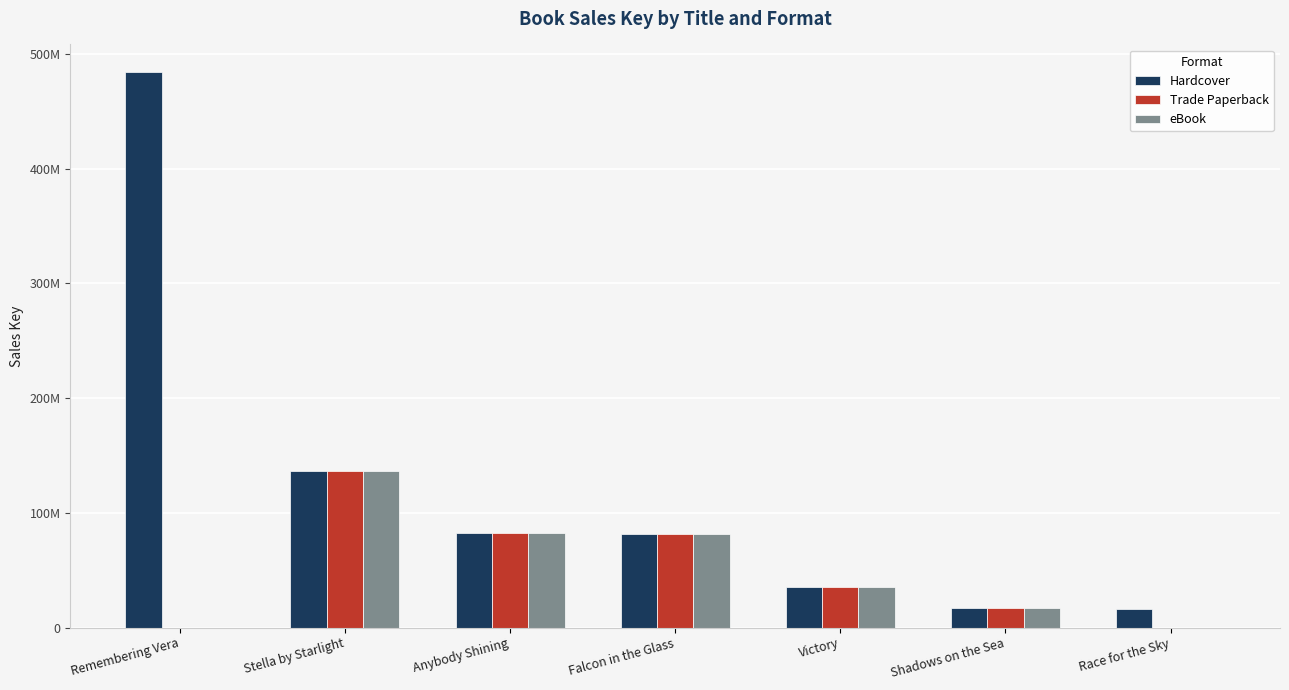

What are all the series names shown in the legend?

Hardcover, Trade Paperback, eBook